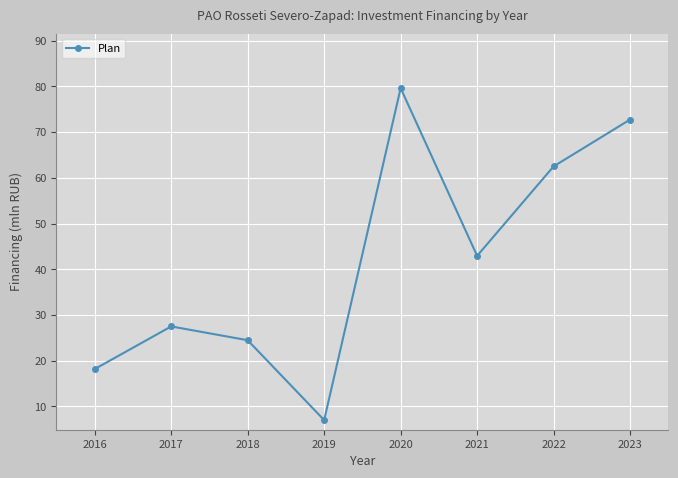

At which label is the value closest to 43?

2021